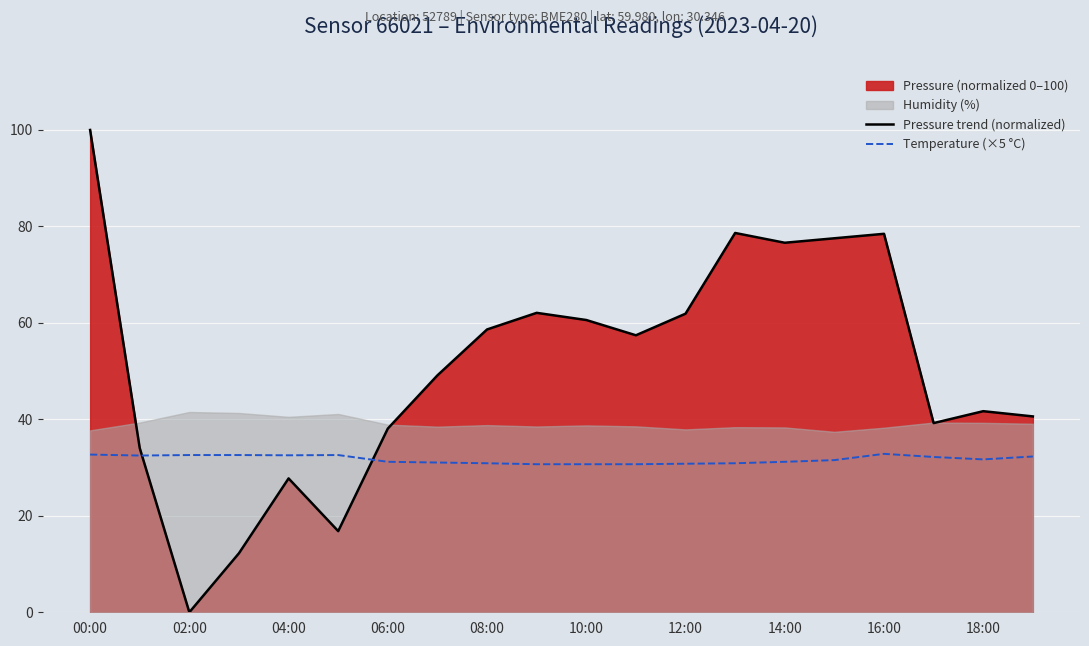

At which label does Temperature (×5 °C) first exceed 31?

00:00